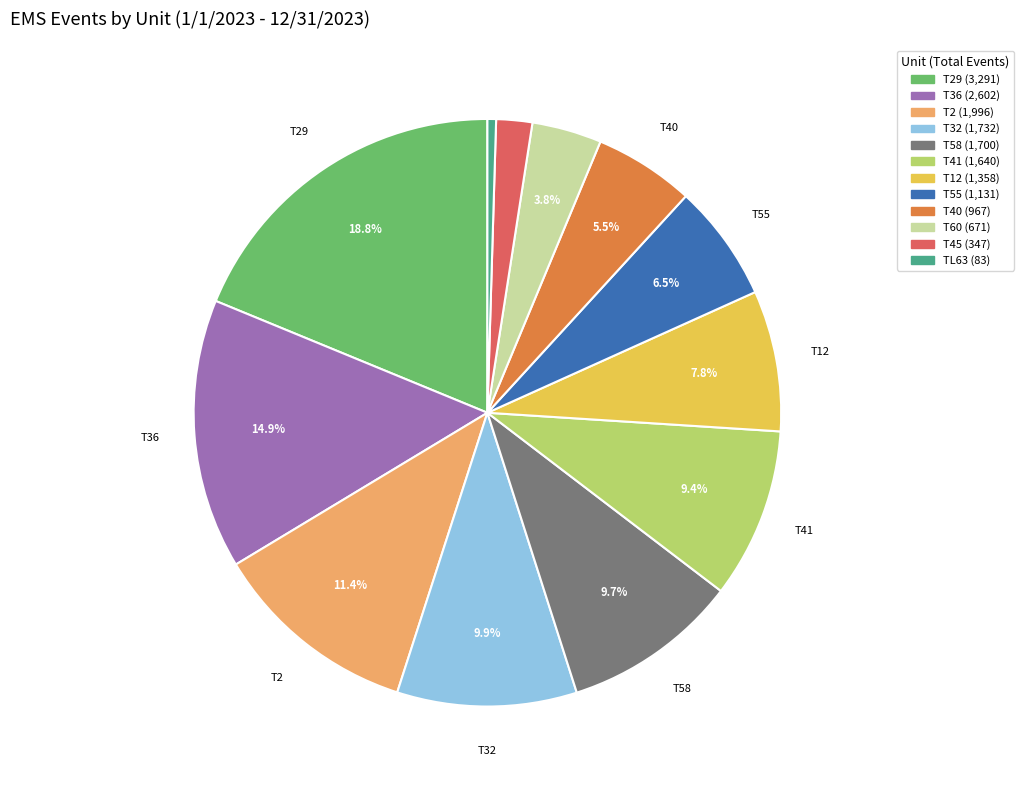

Is there any slice that represents more than half of the pie?

No